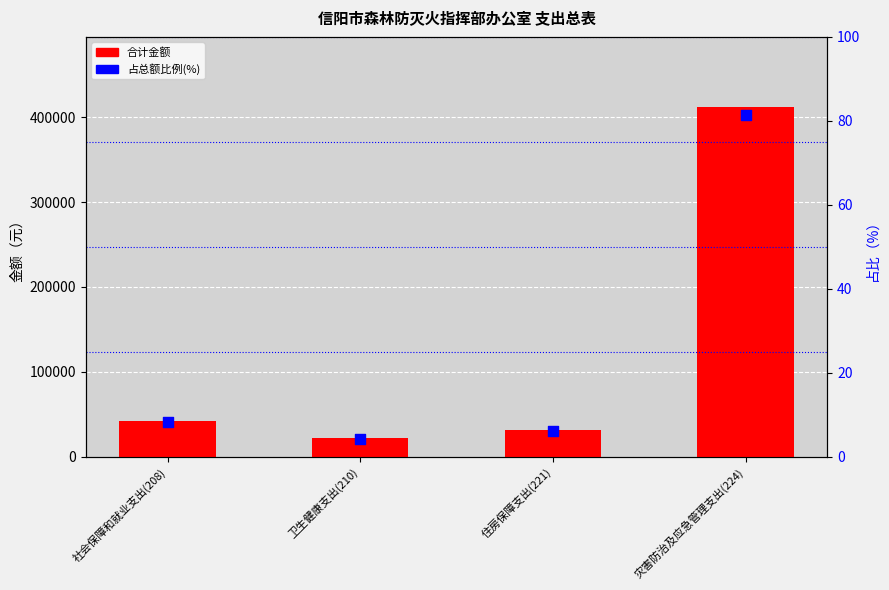

Which series has the widest spread of Y values?

合计金额